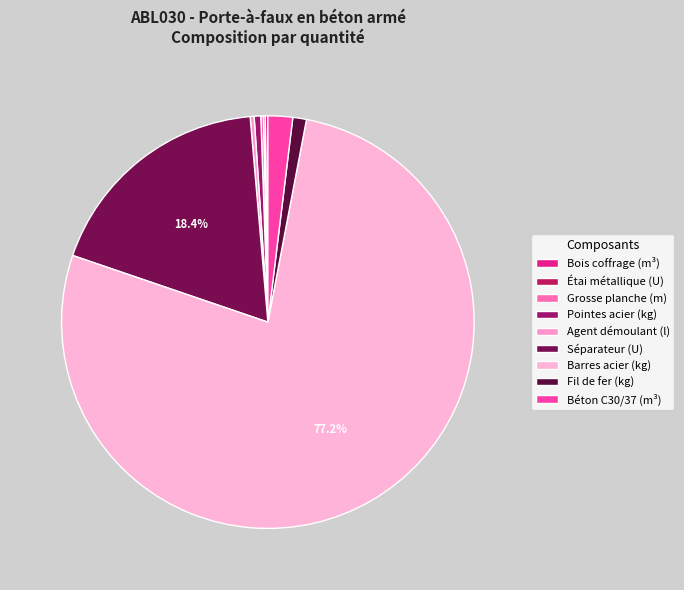

Count the number of slices in the pie.

9